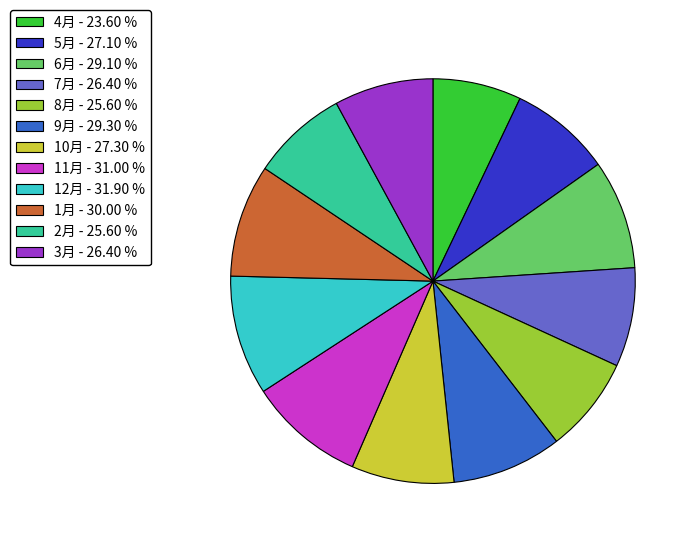

How many segments does this pie chart have?

12